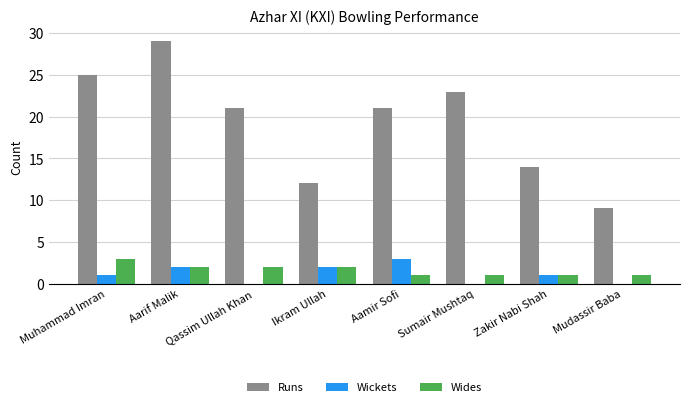

What is the sum of the Wickets values at Aarif Malik and Ikram Ullah?

4